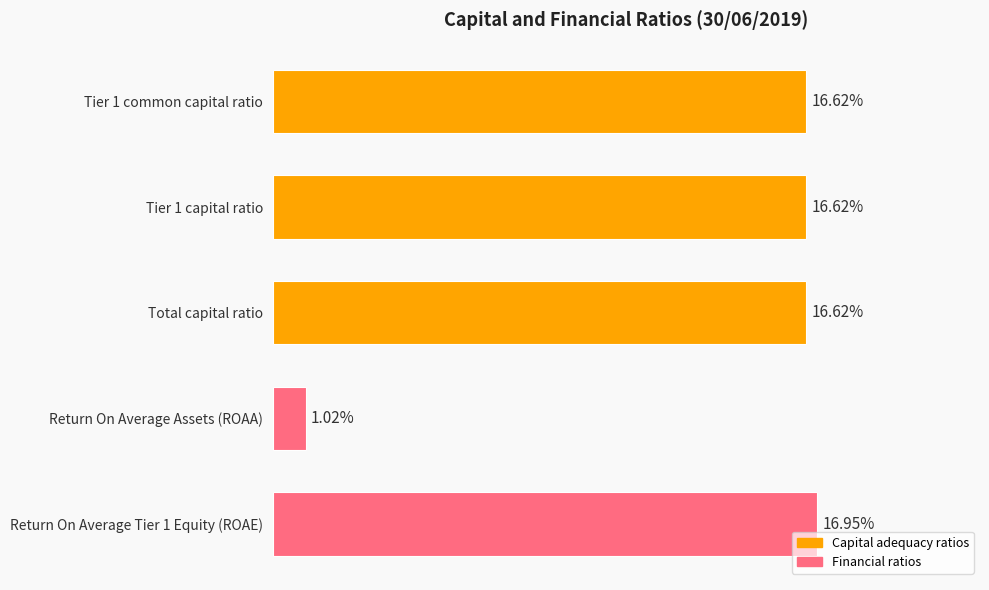

Are the bars horizontal?

Yes